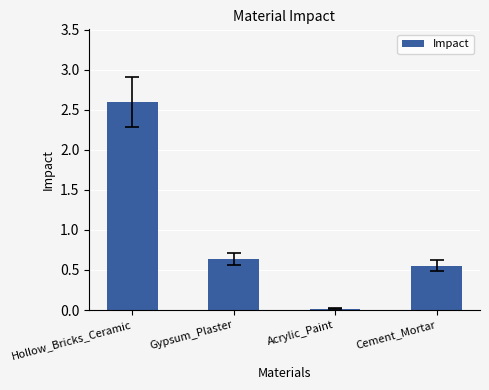

Rank the categories by value from highest to lowest.

Hollow_Bricks_Ceramic, Gypsum_Plaster, Cement_Mortar, Acrylic_Paint